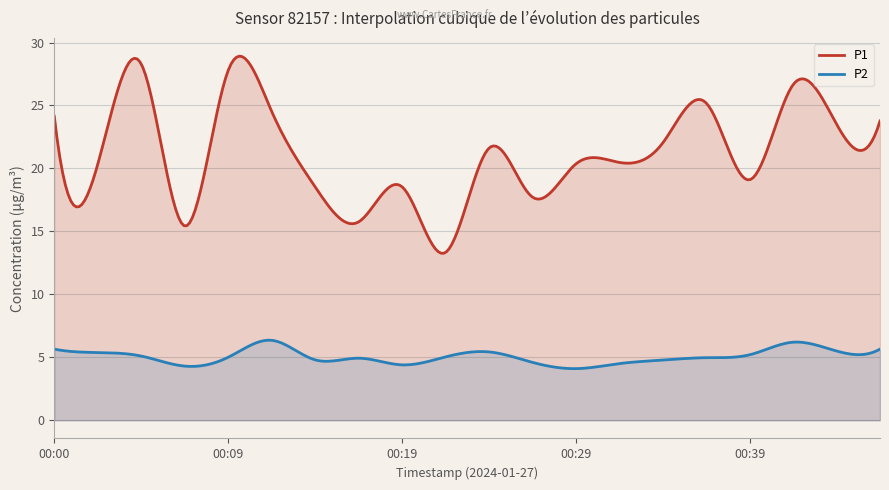

What is the approximate value of P1 at 00:22?

13.3